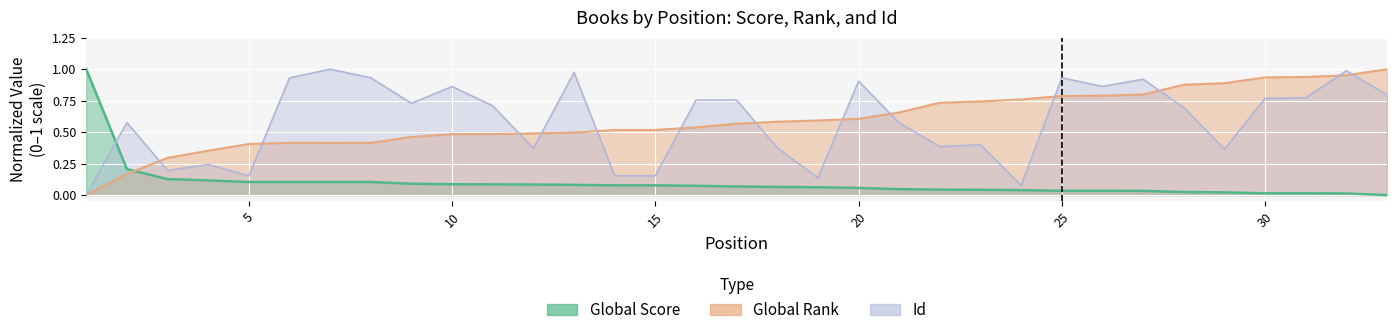

The Global Score series shows 0.0 at 27. True or false?

False